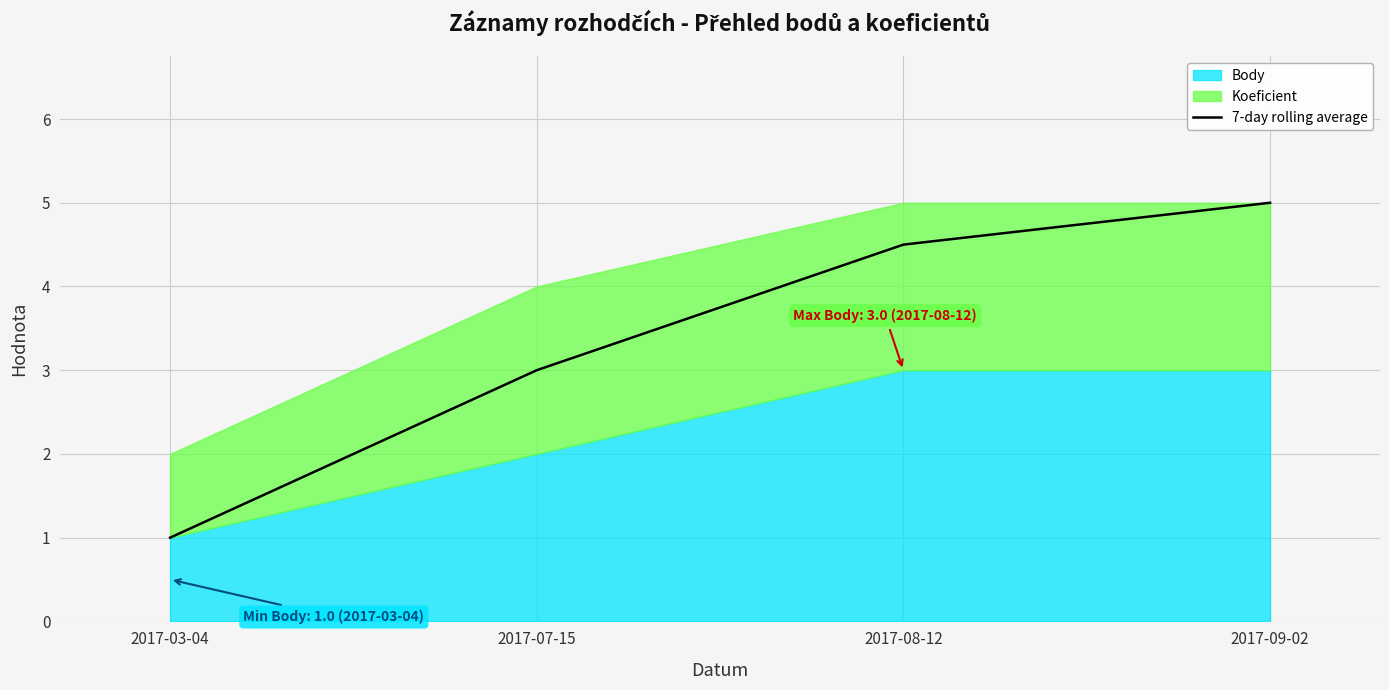

True or false: 7-day rolling average has more than 0 points higher than both neighbors.

False